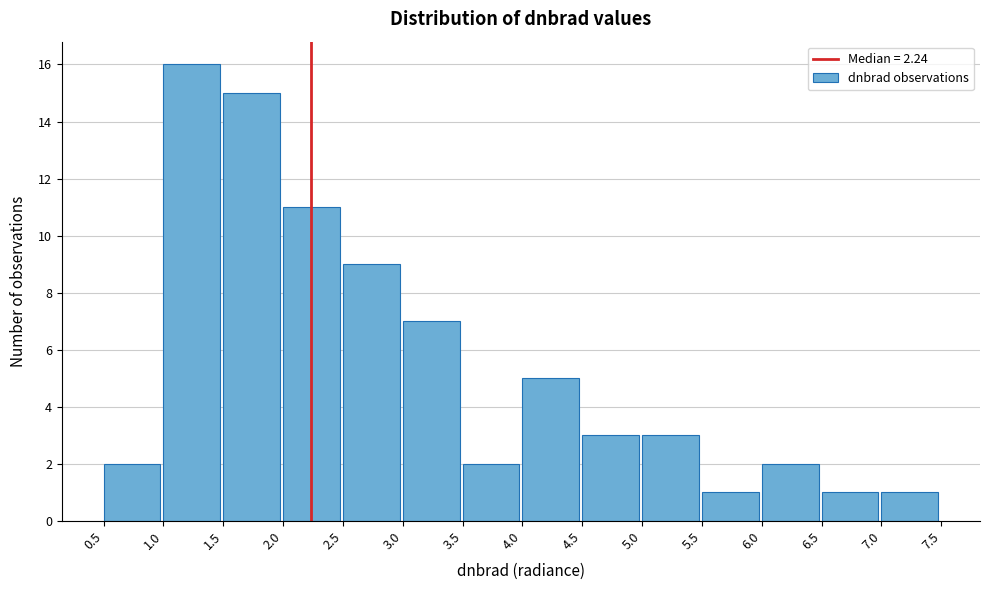

Reading left to right, transcribe this chart: for each bar, give the range it covers on the x-axis and its height. The values are not printed on the chart, so give them approximately, as read against the axis.

0.5 to 1.0: 2
1.0 to 1.5: 16
1.5 to 2.0: 15
2.0 to 2.5: 11
2.5 to 3.0: 9
3.0 to 3.5: 7
3.5 to 4.0: 2
4.0 to 4.5: 5
4.5 to 5.0: 3
5.0 to 5.5: 3
5.5 to 6.0: 1
6.0 to 6.5: 2
6.5 to 7.0: 1
7.0 to 7.5: 1